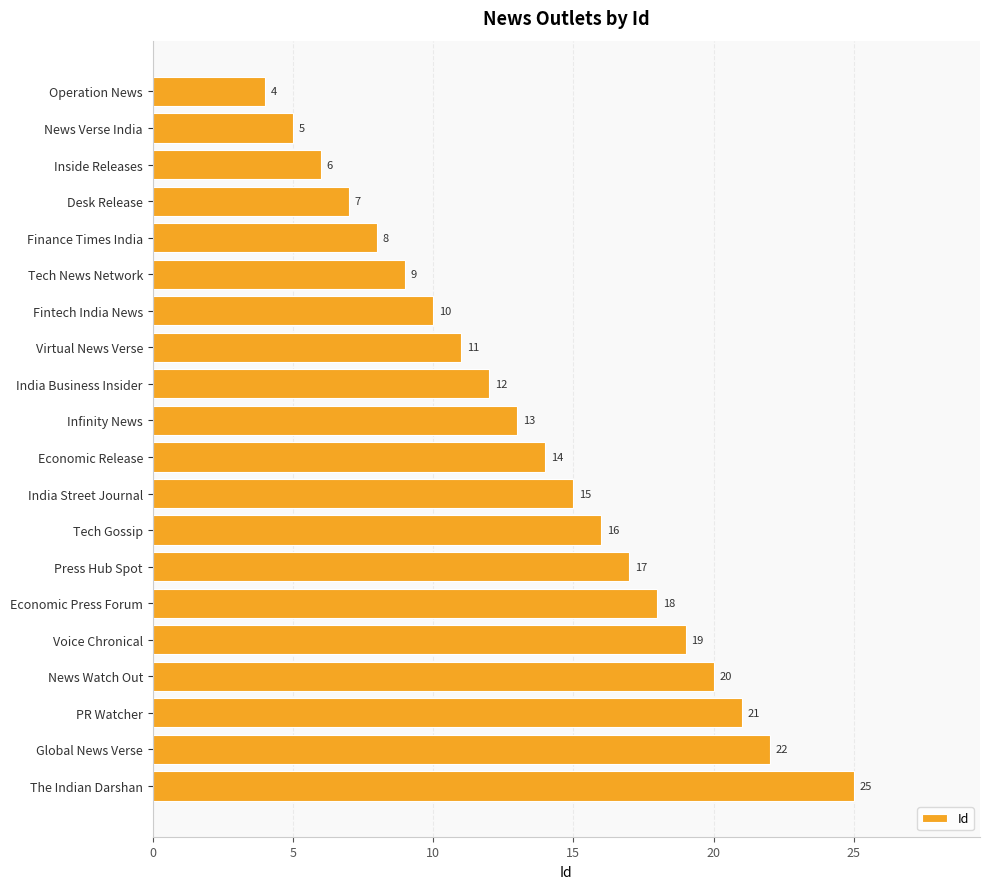

The value at Infinity News is 4. True or false?

False